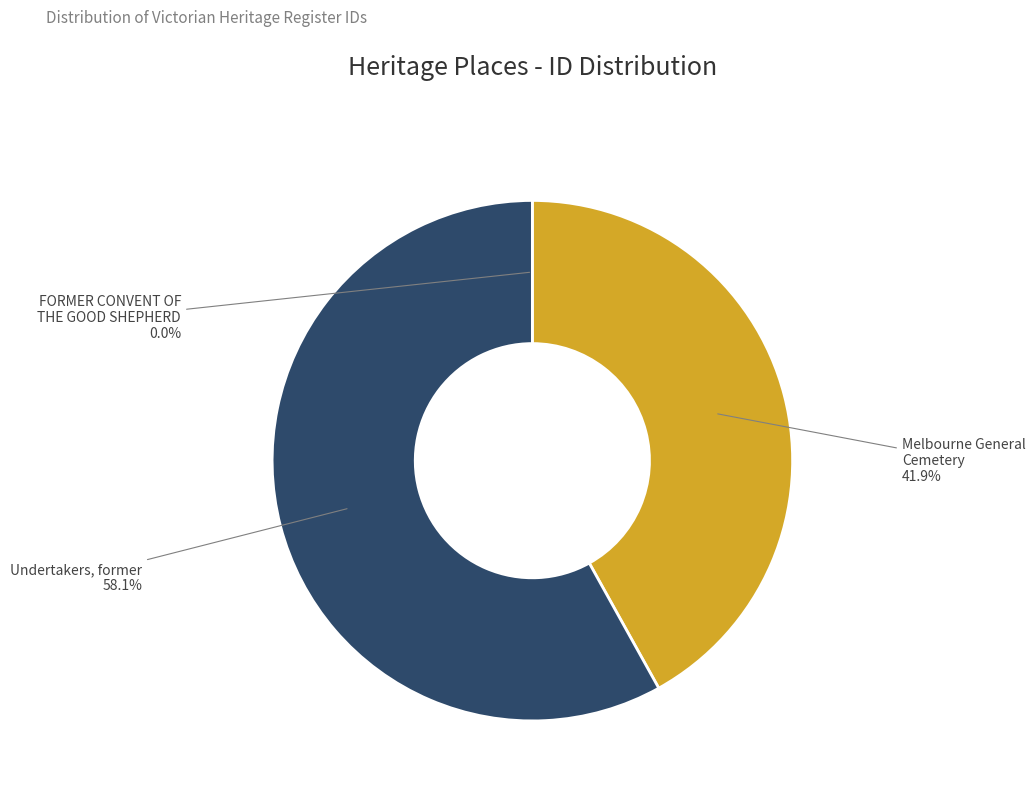

The Undertakers, former slice represents 58% of the pie. True or false?

True